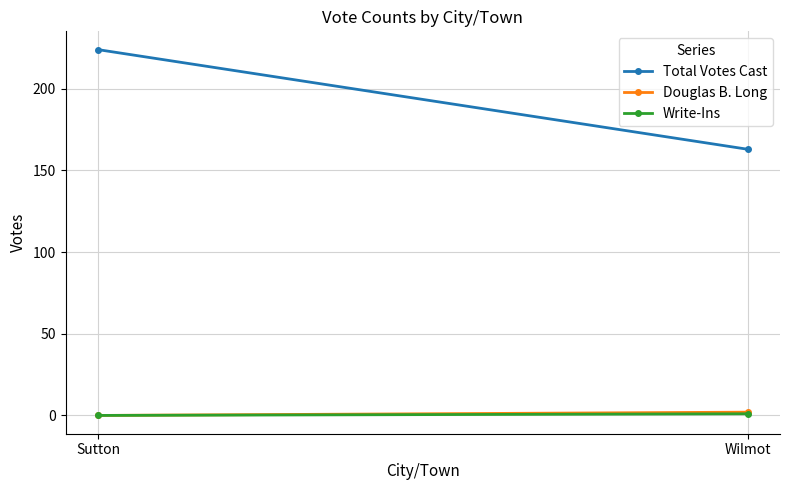

What is the label of the 1st point from the right?

Wilmot